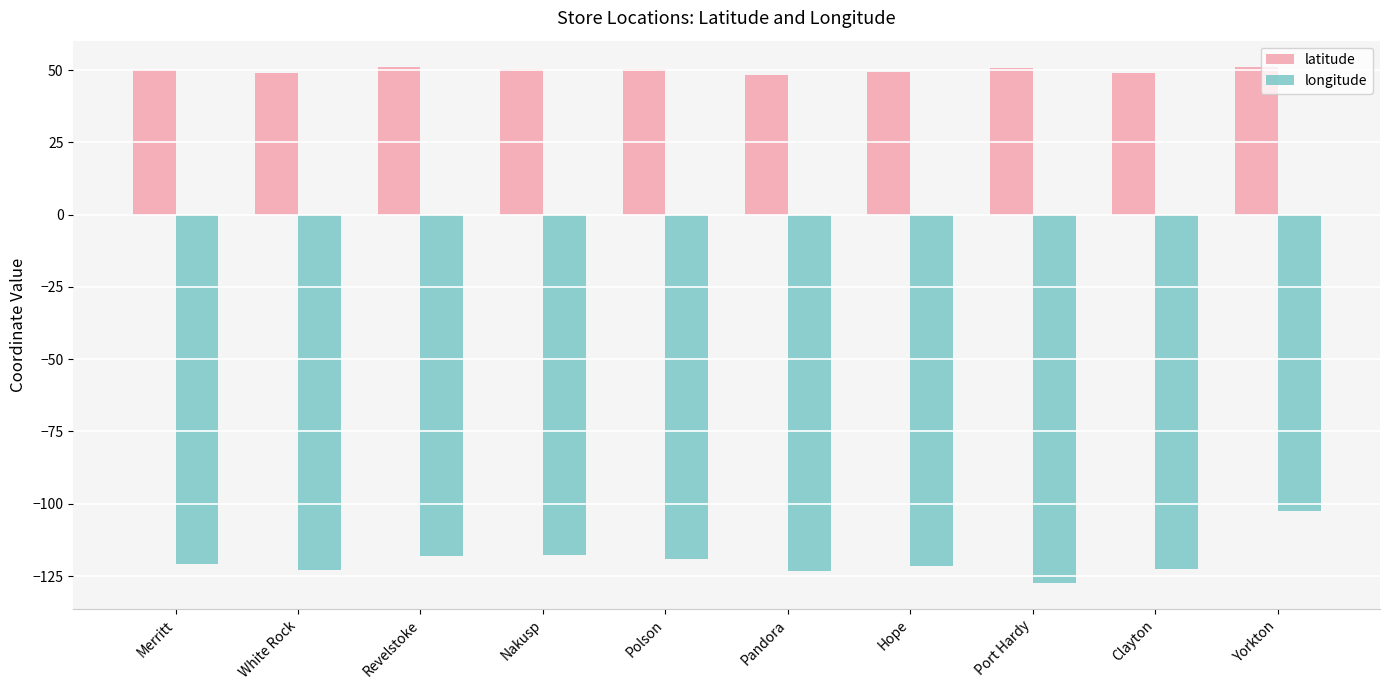

Rank the series by their average value, from highest to lowest.

latitude, longitude